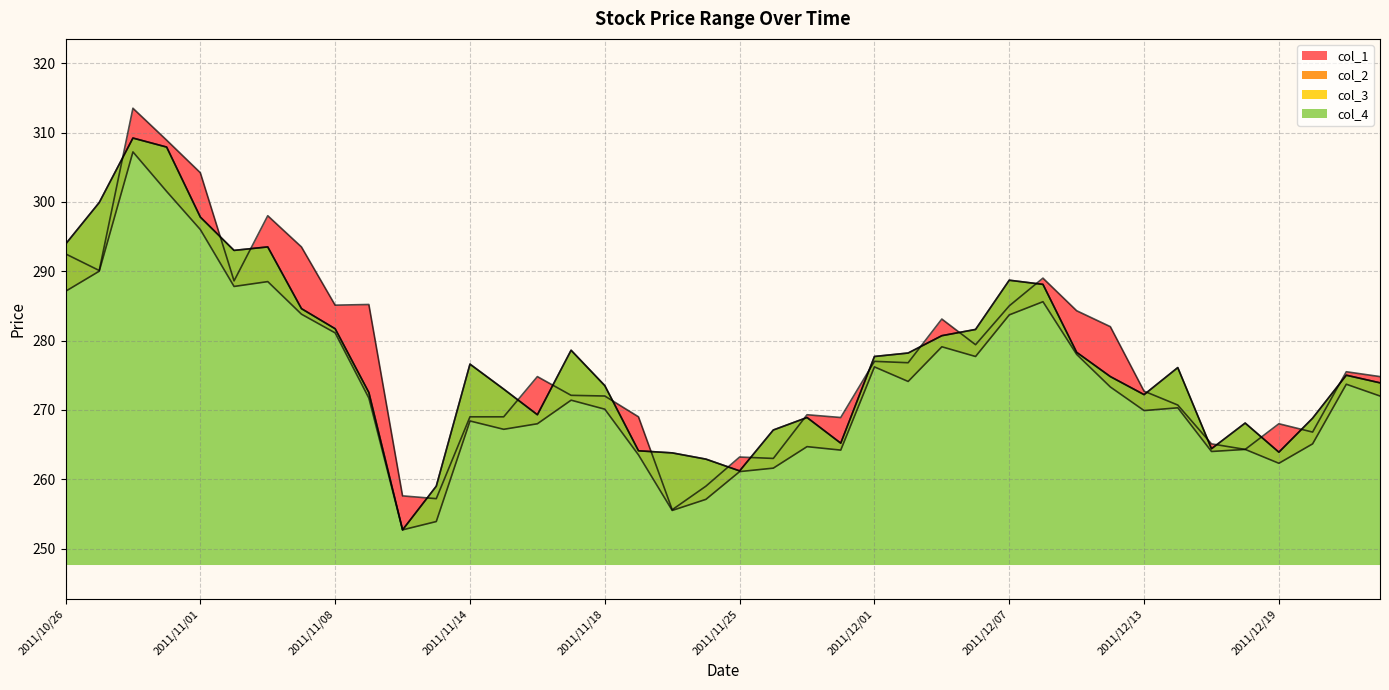

True or false: col_2 and col_1 cross at least once.

False